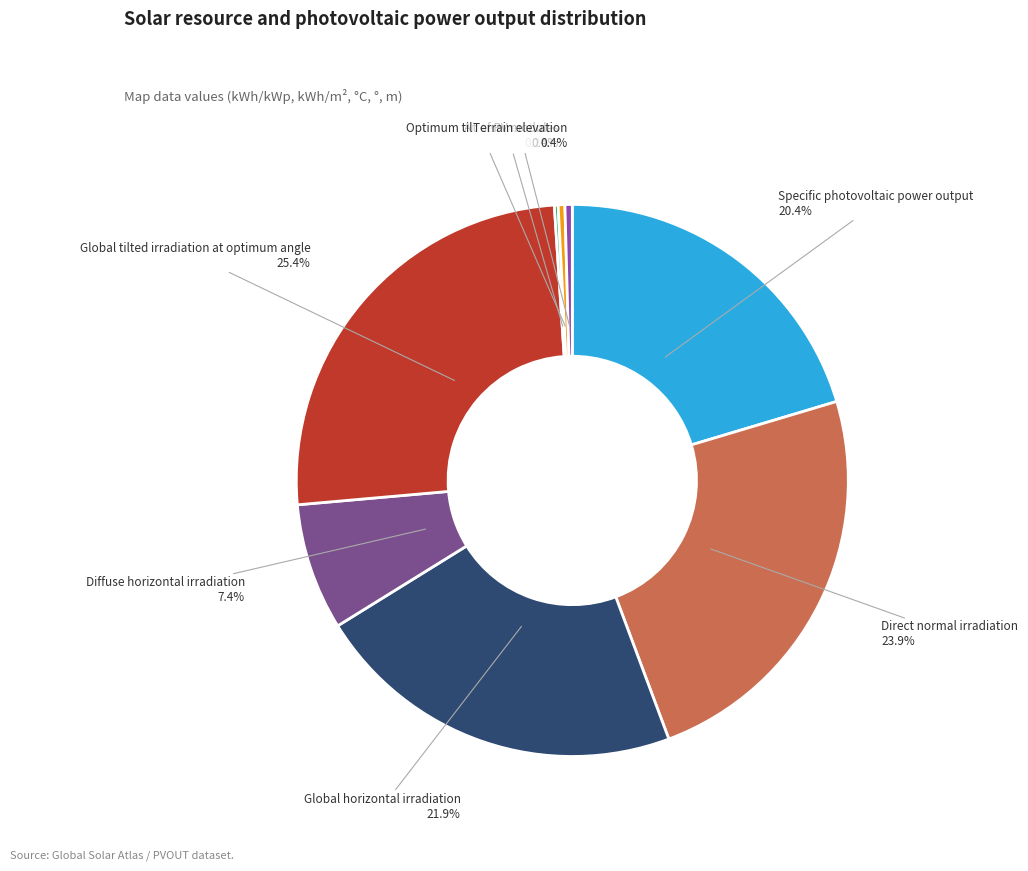

Does any single category account for the majority?

No